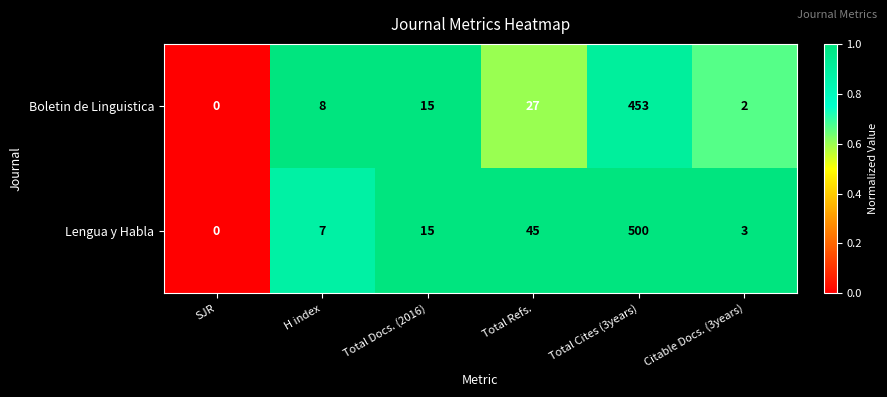

At which category does the chart reach its peak across all series?

Total Cites (3years)